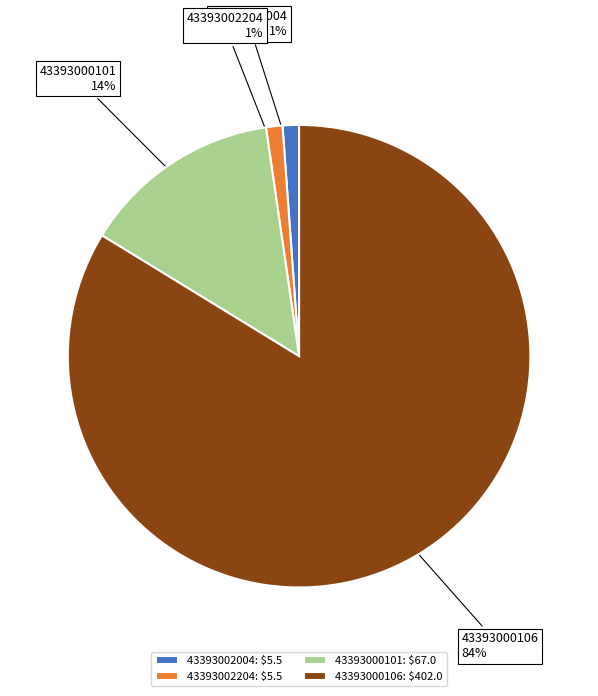

Is 43393000106: $402.0 the majority of the pie?

Yes